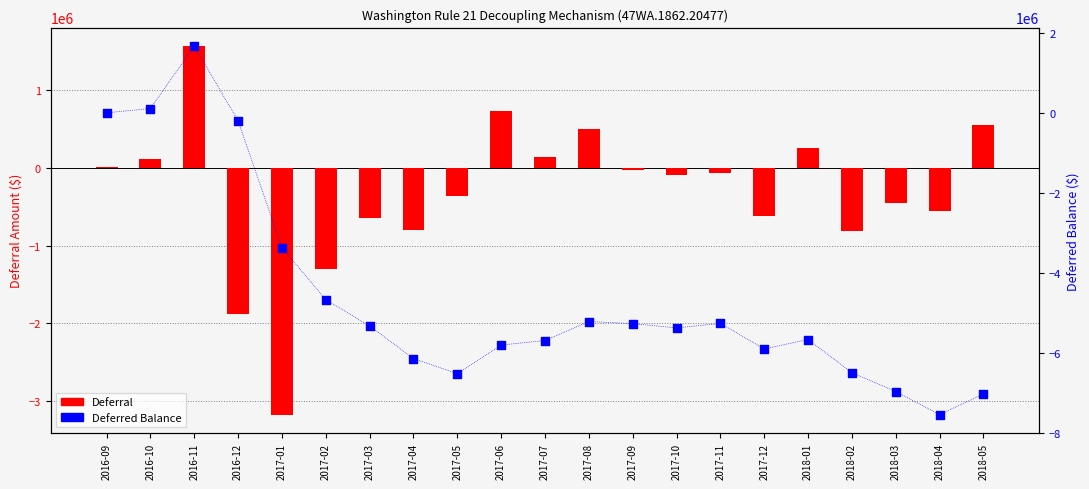

Which series has the widest spread of Y values?

Deferred Balance